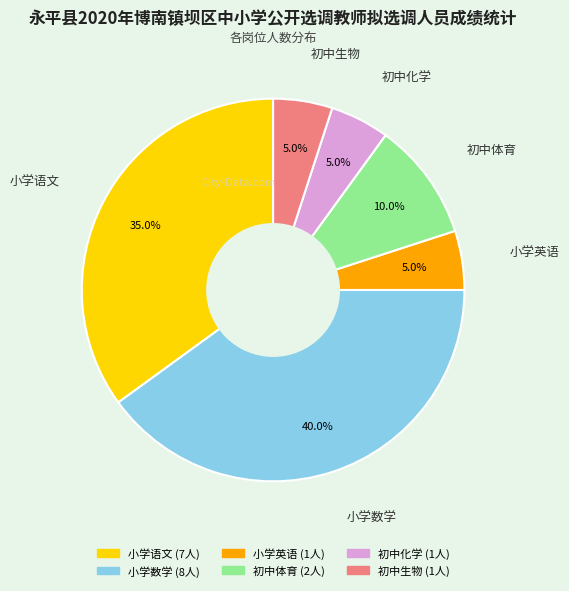

Is it true that 小学语文 is 35% of the pie?

True